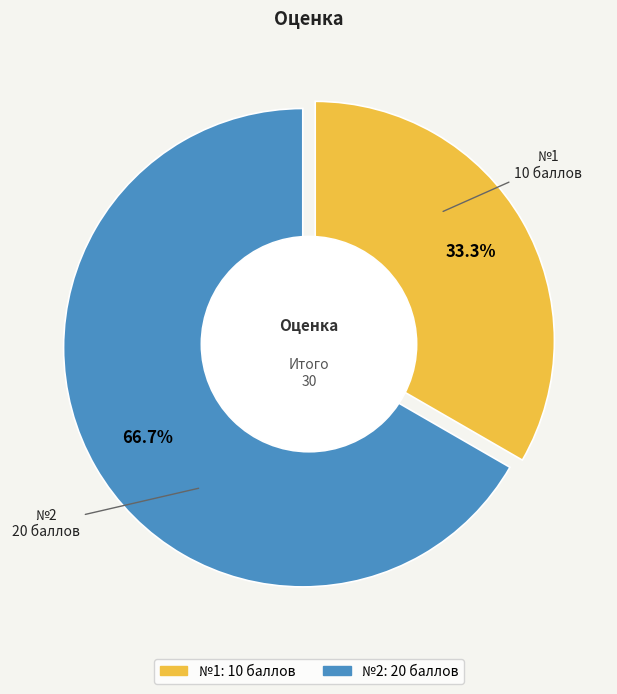

How many segments does this pie chart have?

2